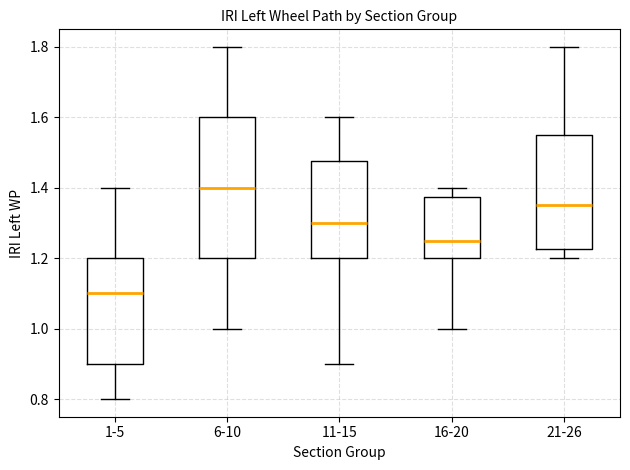

Which box has the highest median line?

6-10